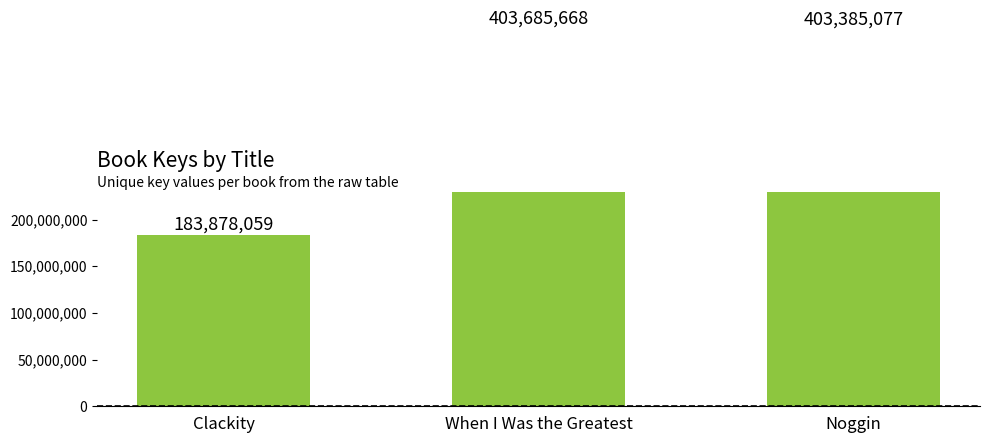

Read the value at Clackity, to the nearest 100.

183878100